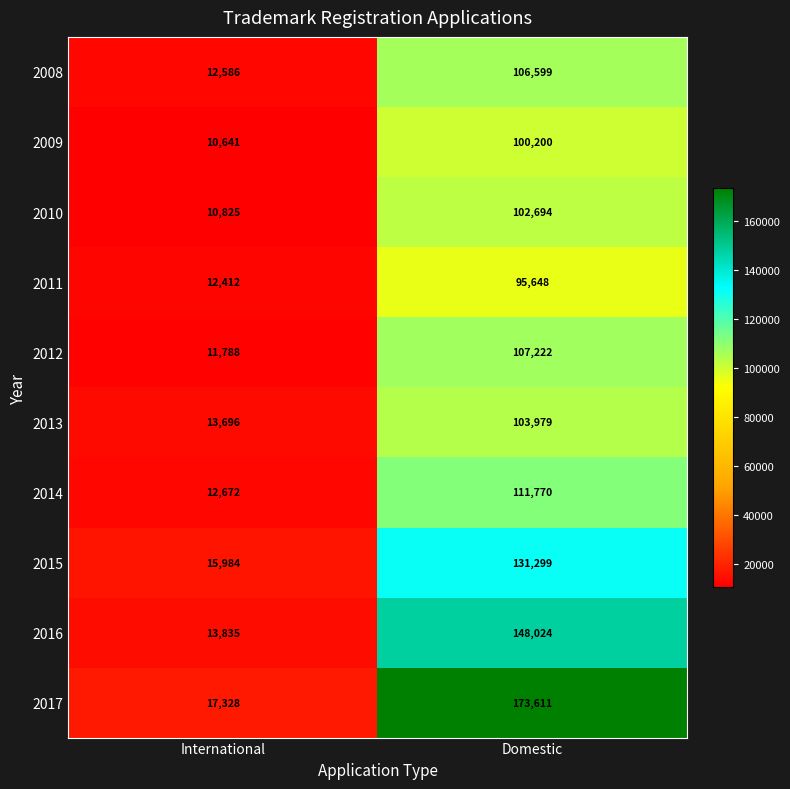

Rank the categories by 2014 value from lowest to highest.

International, Domestic